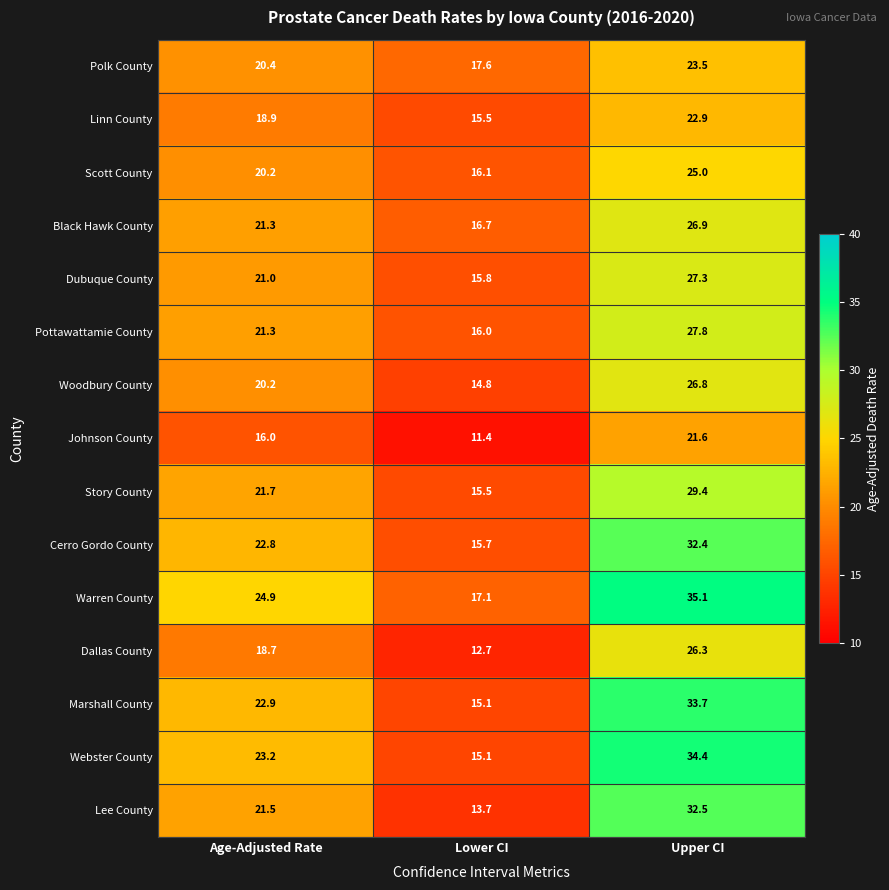

Which series has the widest spread of values?

Webster County